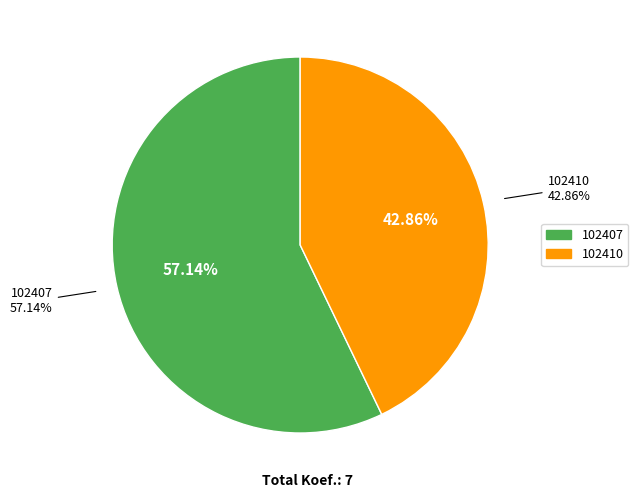

The 102407 slice represents 43% of the pie. True or false?

False